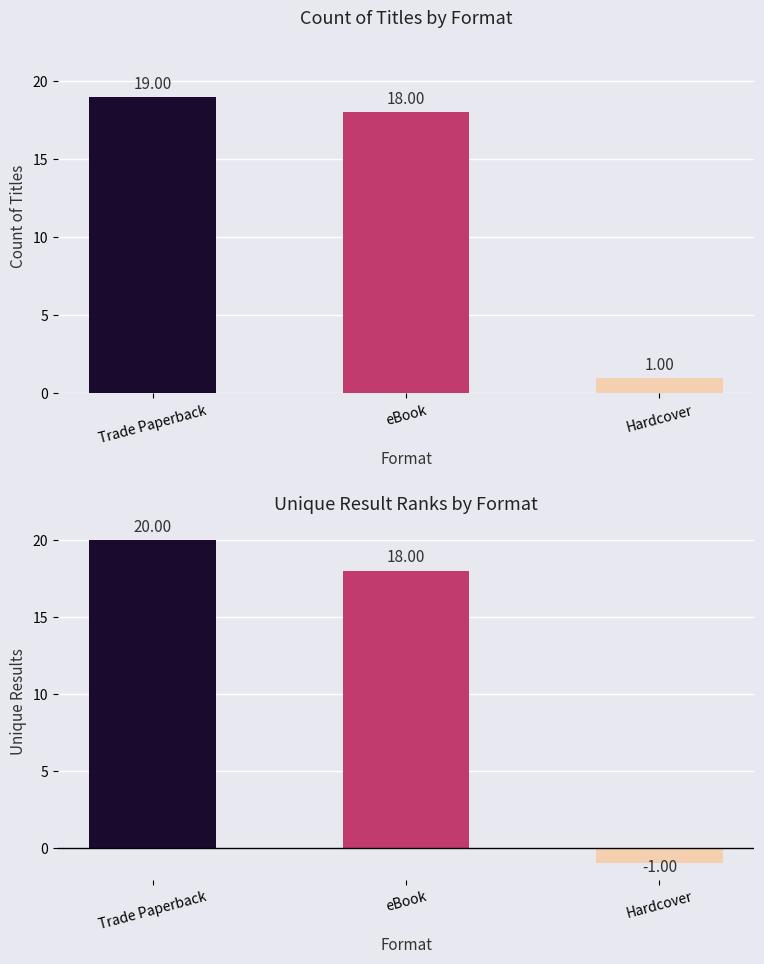

At how many categories does at least one series exceed 11?

2